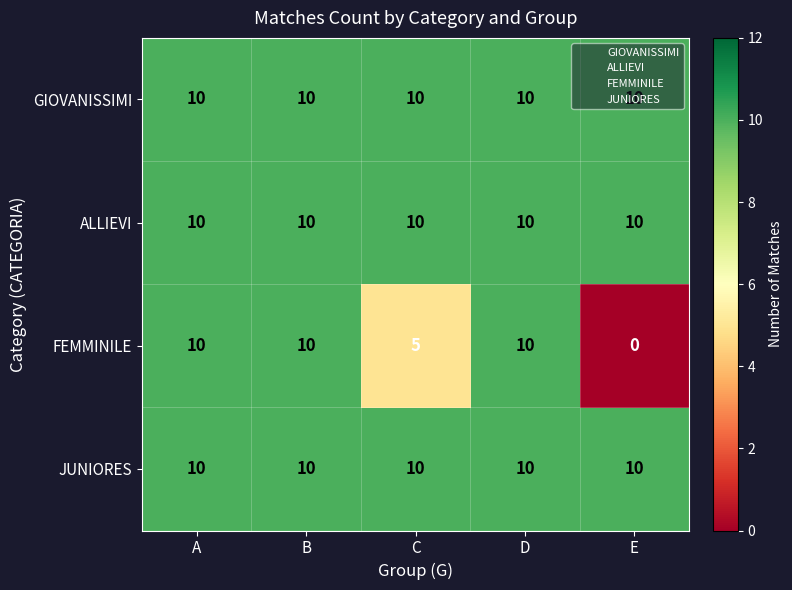

True or false: ALLIEVI has a value of 14 at A.

False